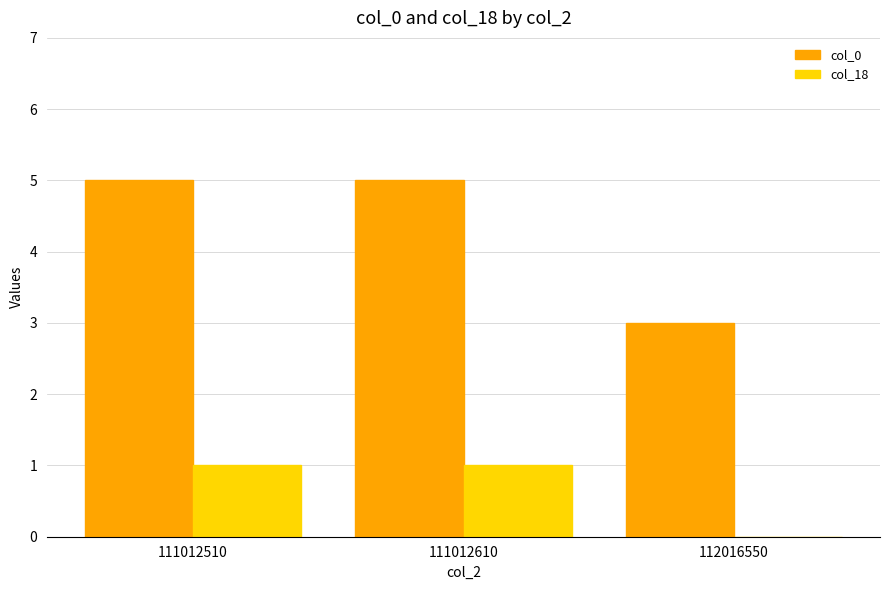

Which series changed the most between 111012510 and 112016550?

col_0